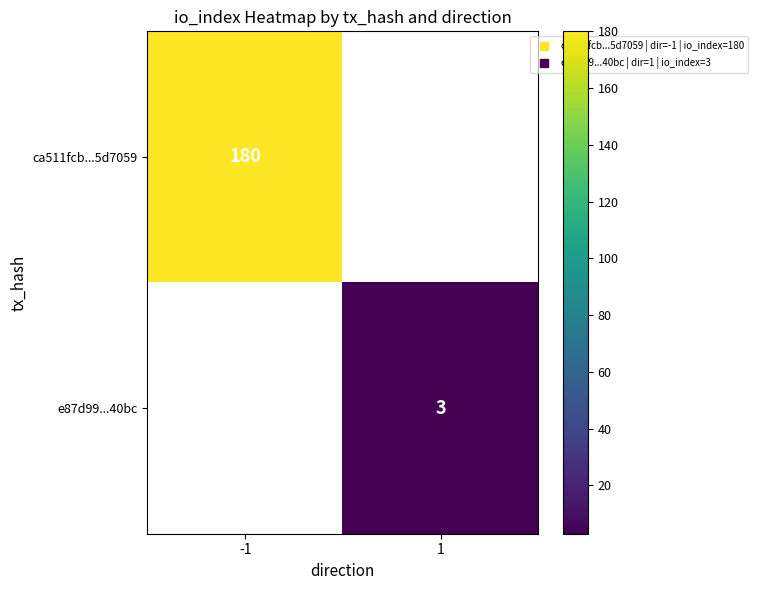

Count the number of data series in this chart.

2